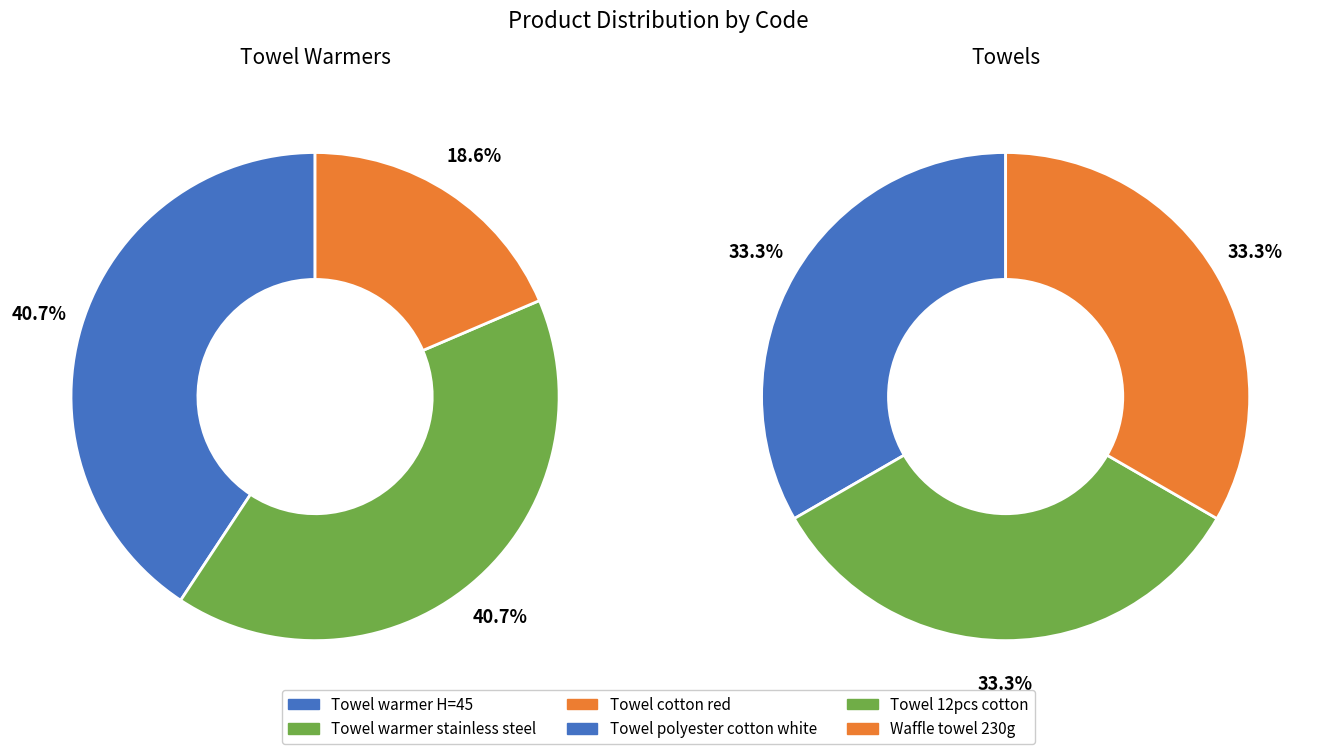

Does Towel 12pcs cotton account for over 50% of the chart?

No